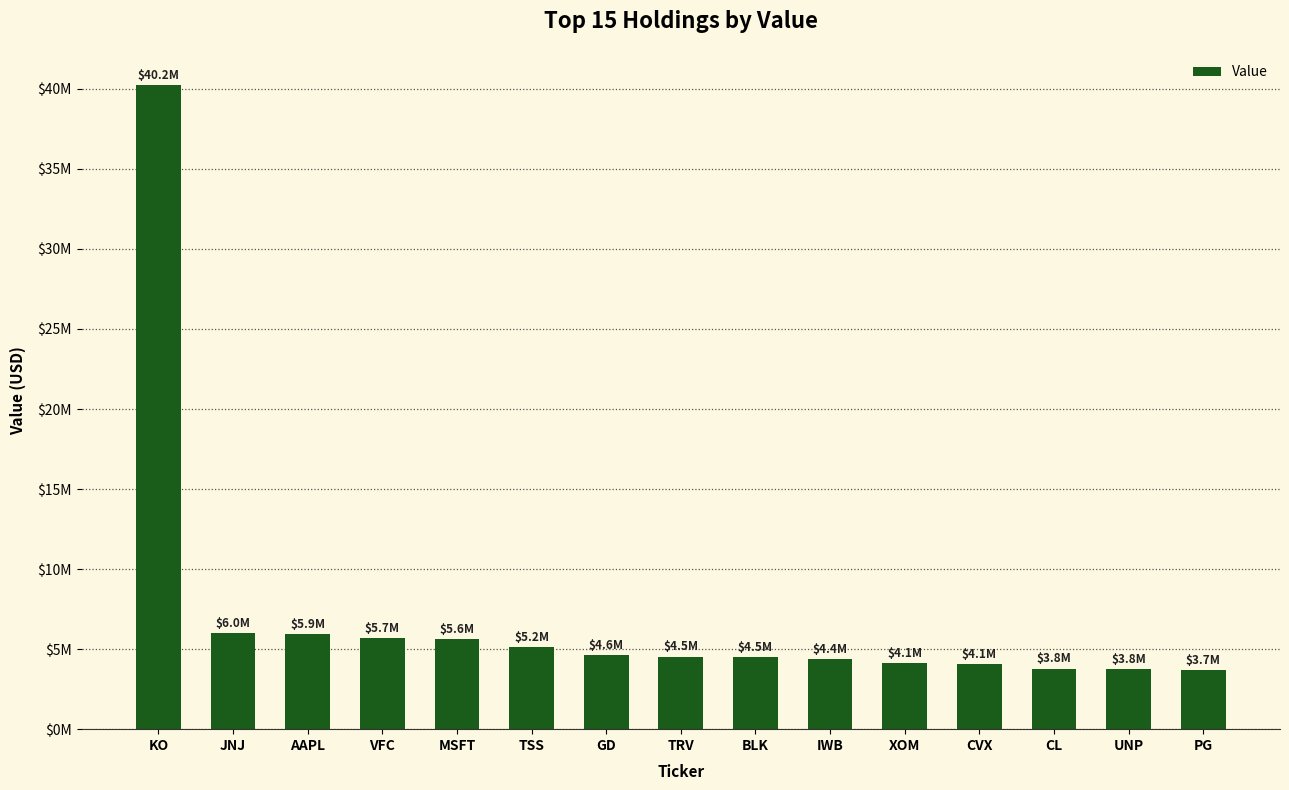

List the labels in order of value, largest first.

KO, JNJ, AAPL, VFC, MSFT, TSS, GD, TRV, BLK, IWB, XOM, CVX, CL, UNP, PG